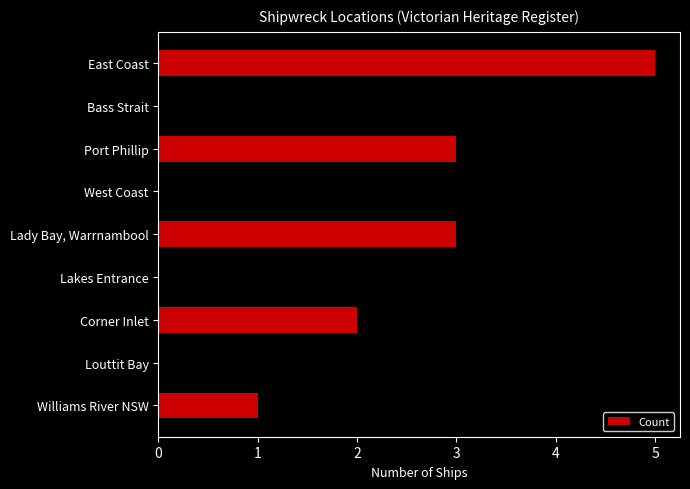

True or false: the data shows 3 at Louttit Bay.

False